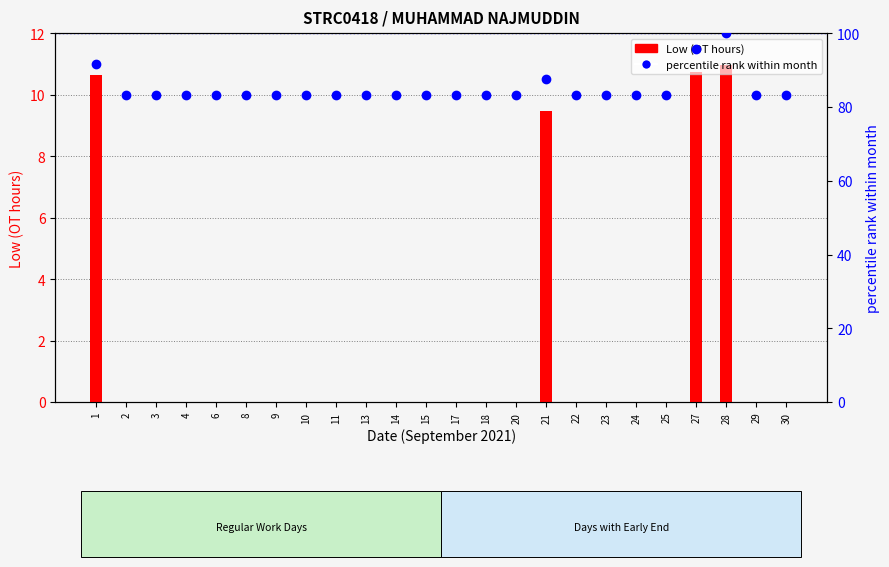

Rank the series at 30 from lowest to highest value.

Low (OT hours), percentile rank within month